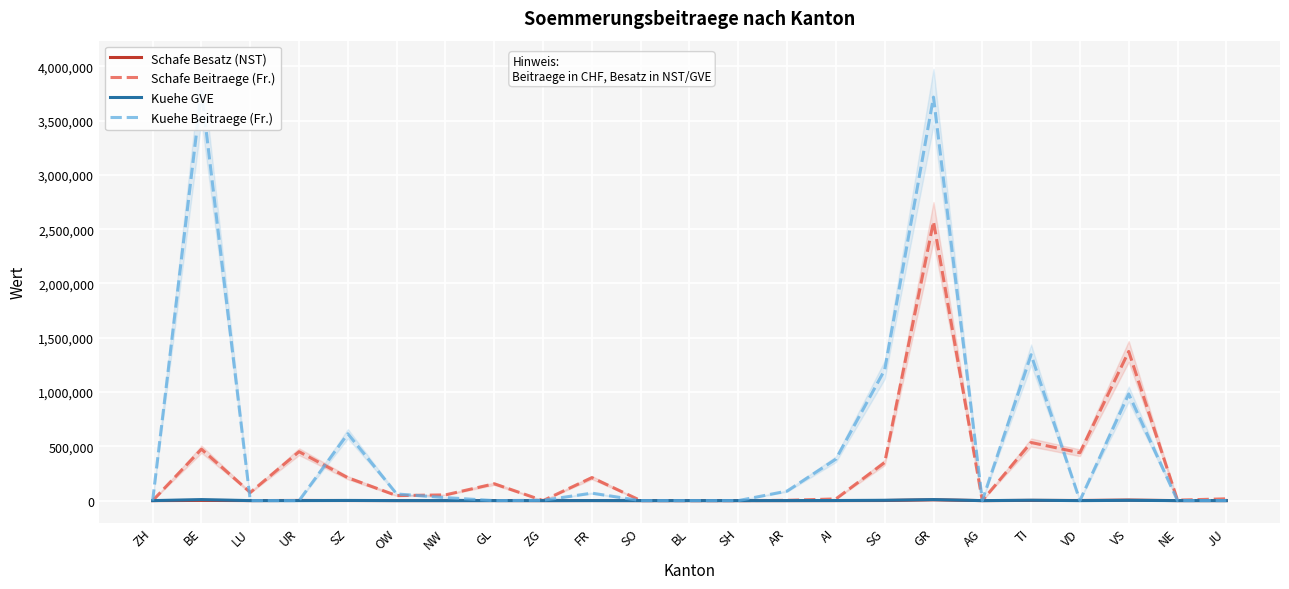

The Kuehe Beitraege (Fr.) series shows 0 at AG. True or false?

True